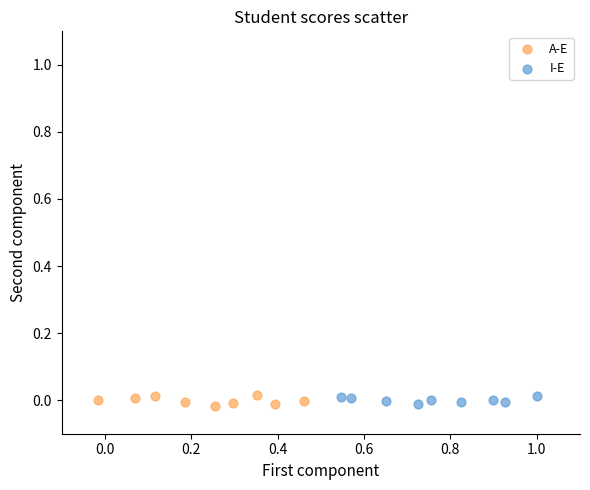

What are all the series names shown in the legend?

A-E, I-E